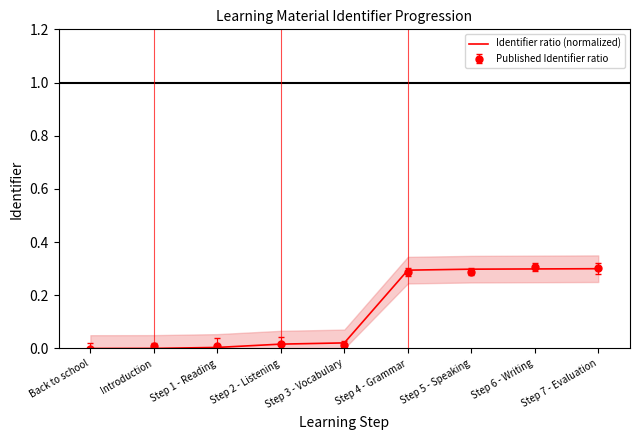

What is the label of the 6th point from the right?

Step 2 - Listening